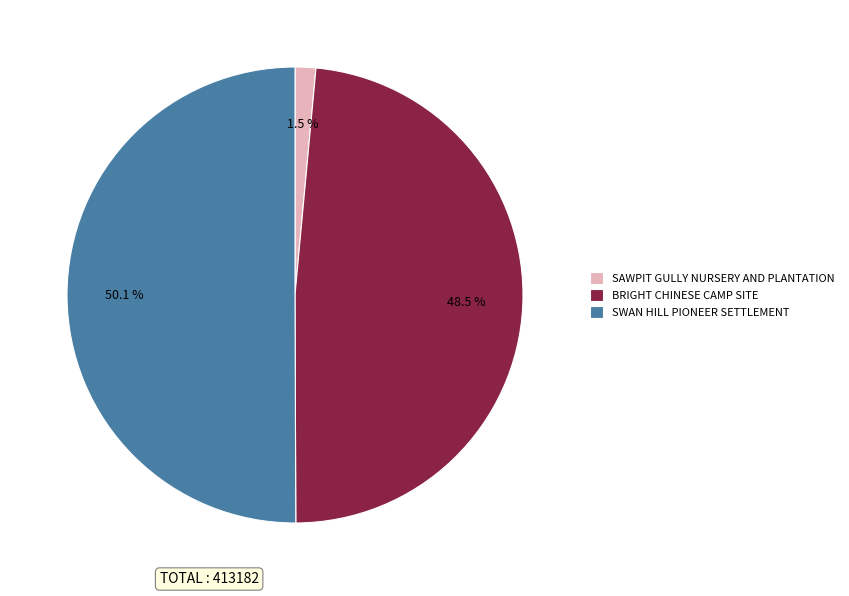

What percentage is NOT represented by BRIGHT CHINESE CAMP SITE?

51.5%